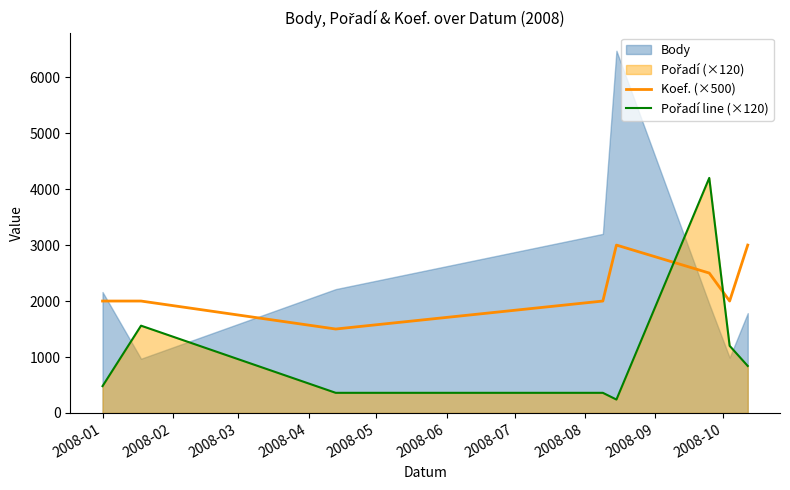

How many categories are shown in the chart?

8